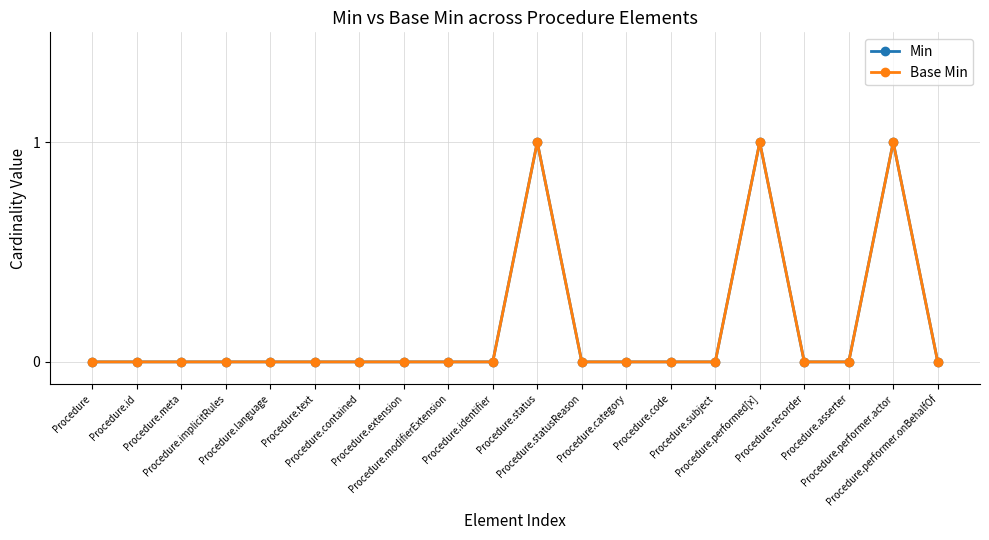

Is this an area chart (filled region under the line)?

No